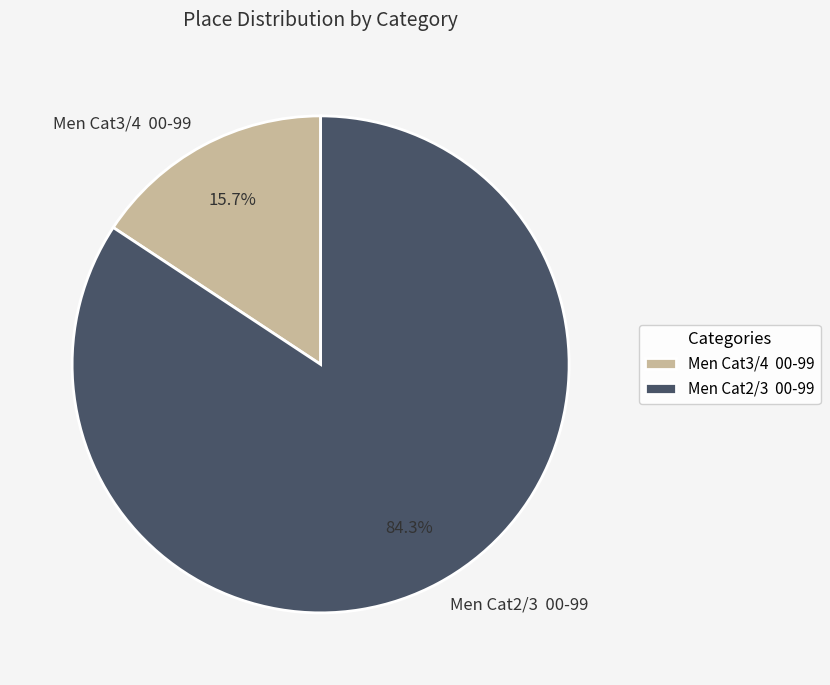

Which category has the smallest portion of the pie?

Men Cat3/4 00-99